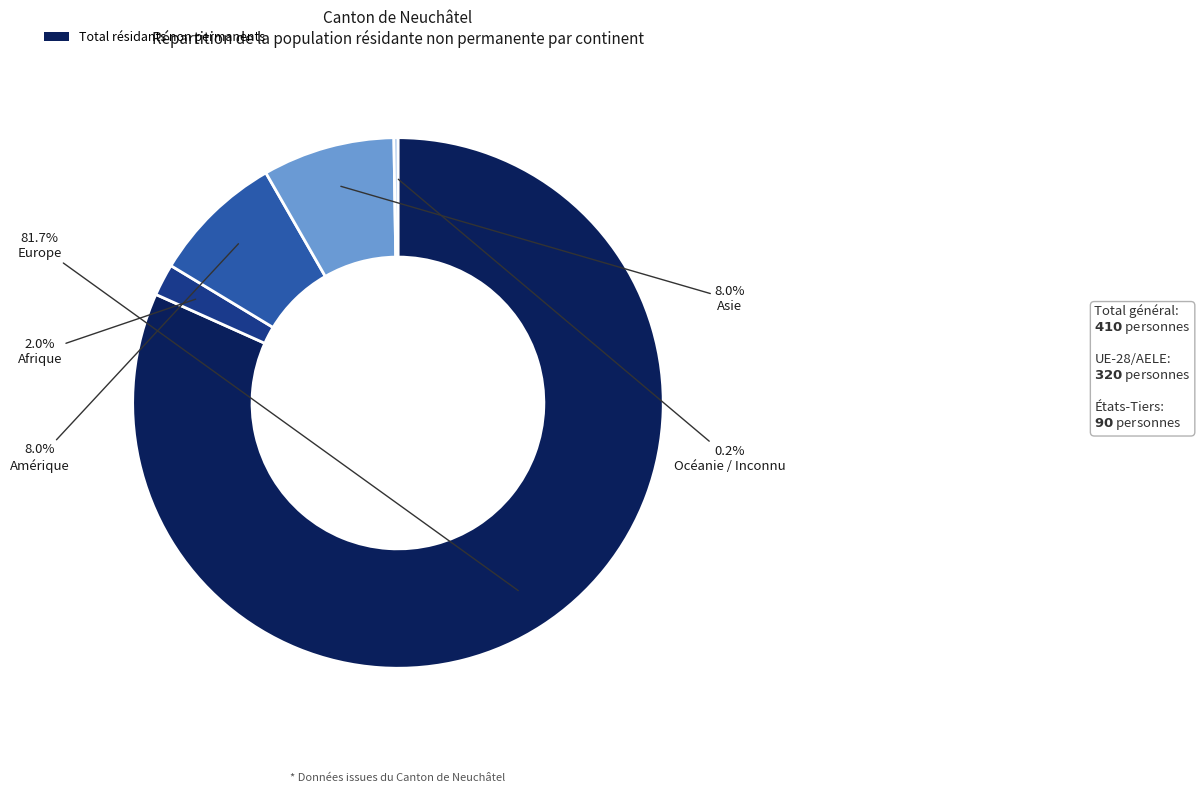

Does any single category account for the majority?

Yes